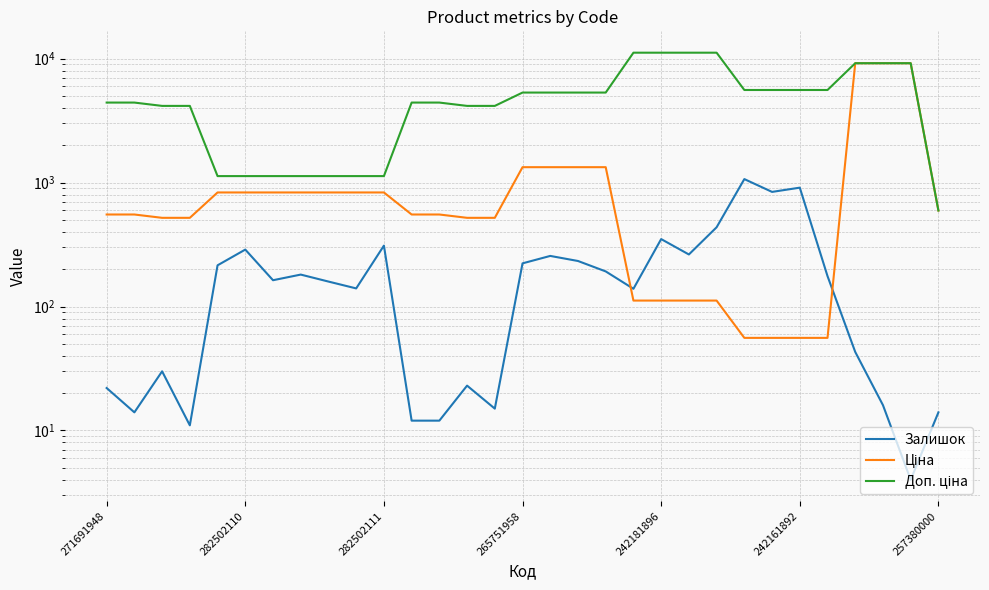

Where is Доп. ціна nearest to the value 5882?

23